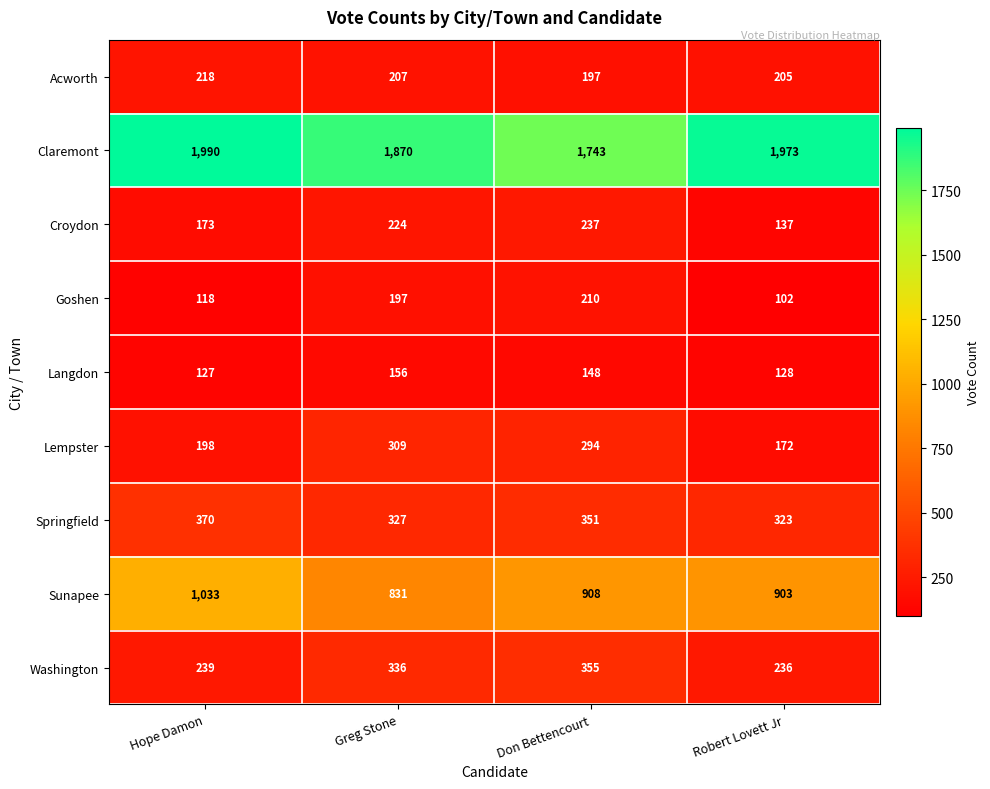

Which series has the largest total across all categories?

Claremont